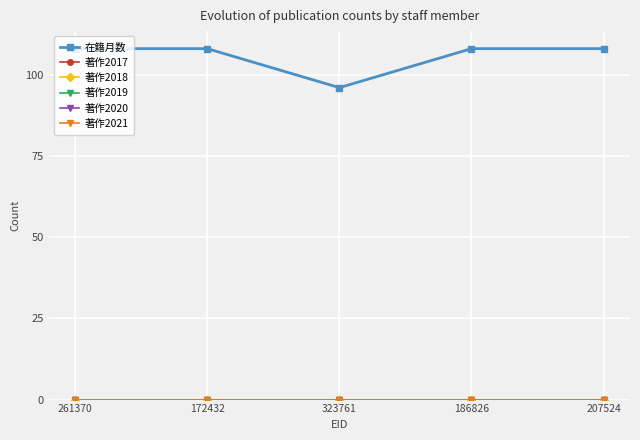

What position from the right is 323761?

3